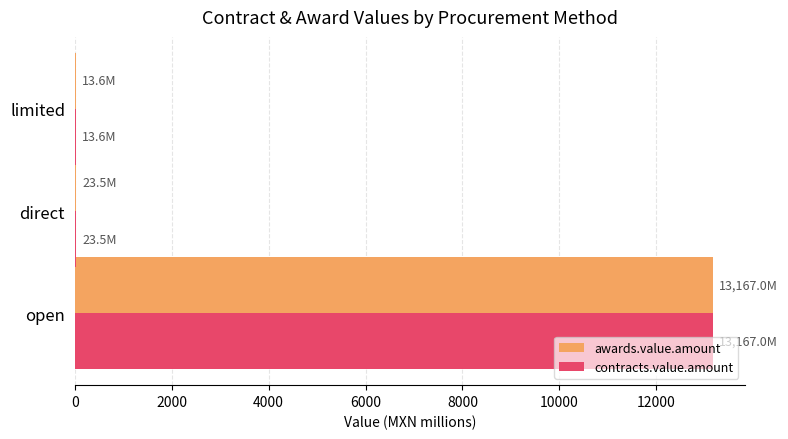

At which category is the sum across all series the highest?

open